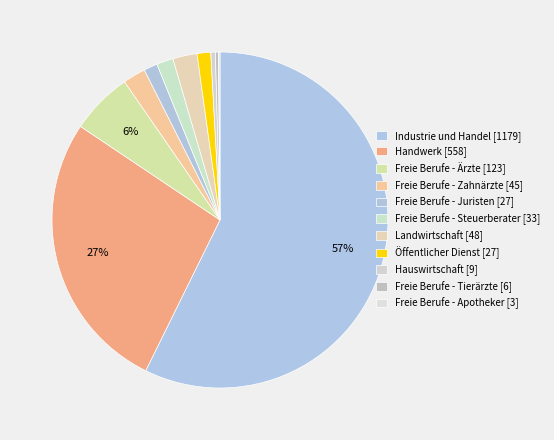

What is the largest slice in the pie chart?

Industrie und Handel